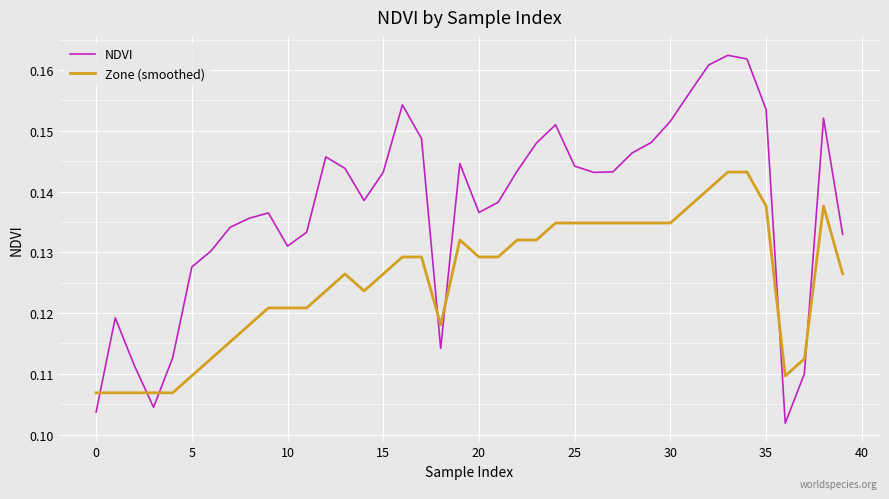

Which series has the widest spread of values?

NDVI